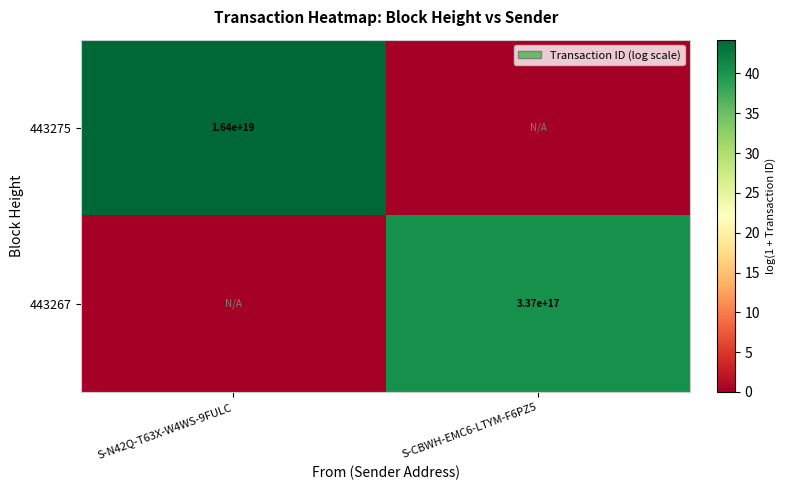

The value of 443275 at S-N42Q-T63X-W4WS-9FULC is 24157120623525584896. True or false?

False